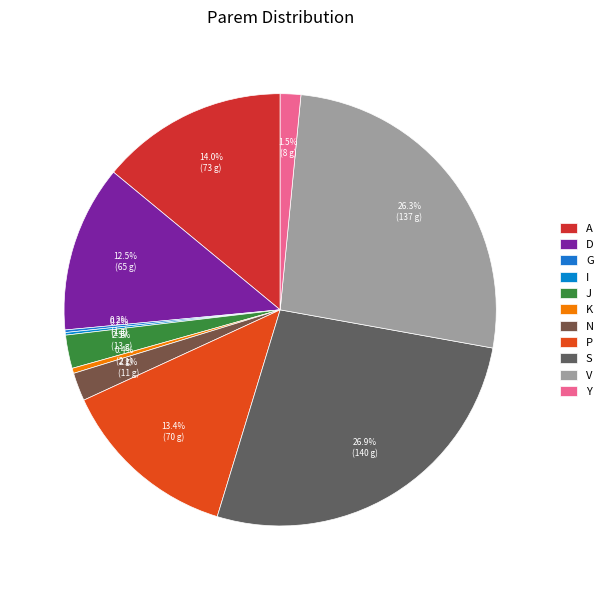

Rank the categories by value from highest to lowest.

S, V, A, P, D, J, N, Y, K, G, I